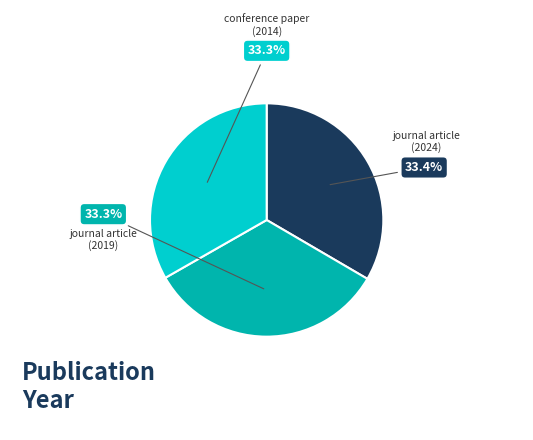

Does any single category account for the majority?

No